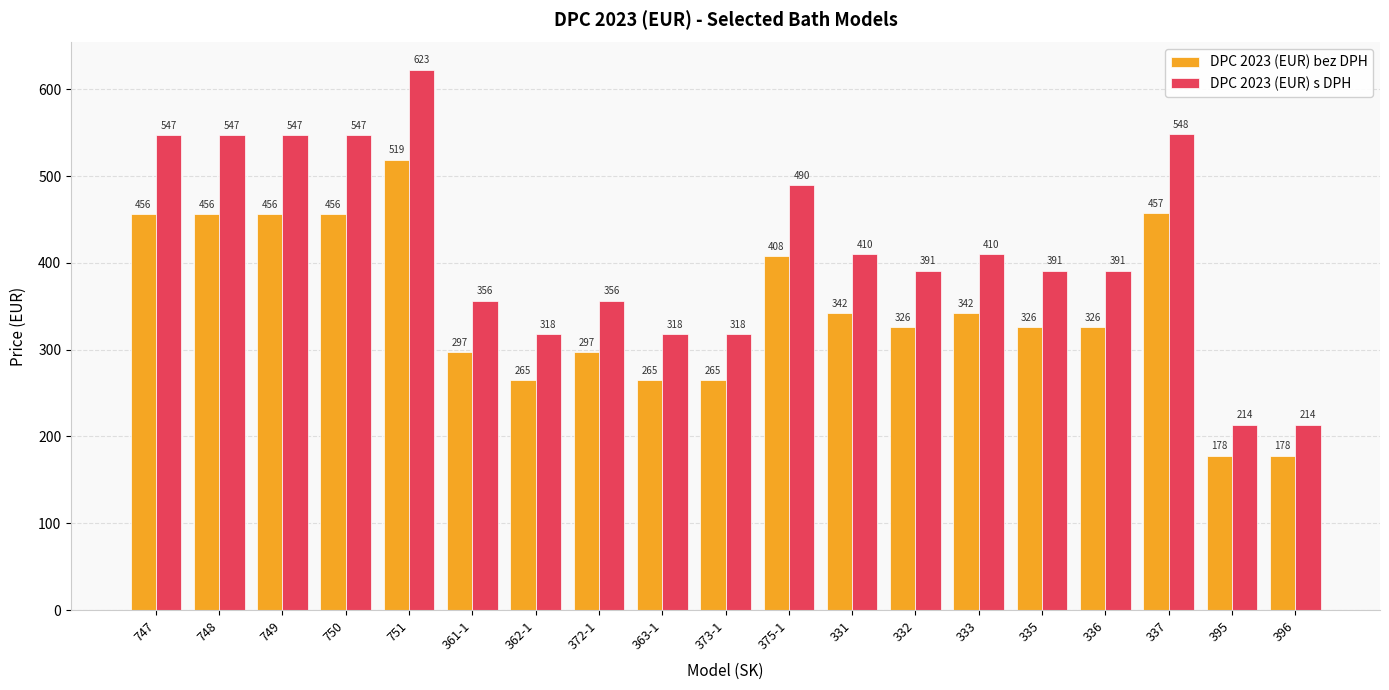

What is the approximate value of DPC 2023 (EUR) s DPH at 748?

547.2